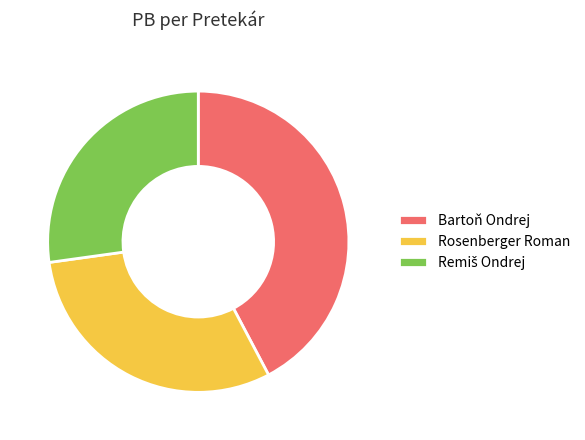

Between Rosenberger Roman and Bartoň Ondrej, which is larger?

Bartoň Ondrej